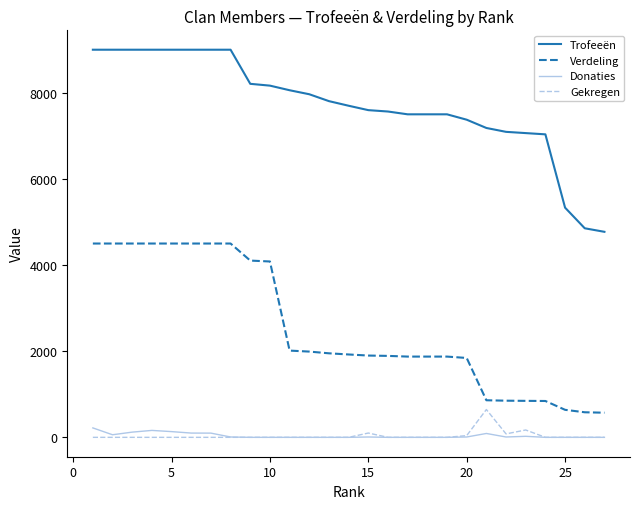

Which series has the largest range (max minus min)?

Trofeeën